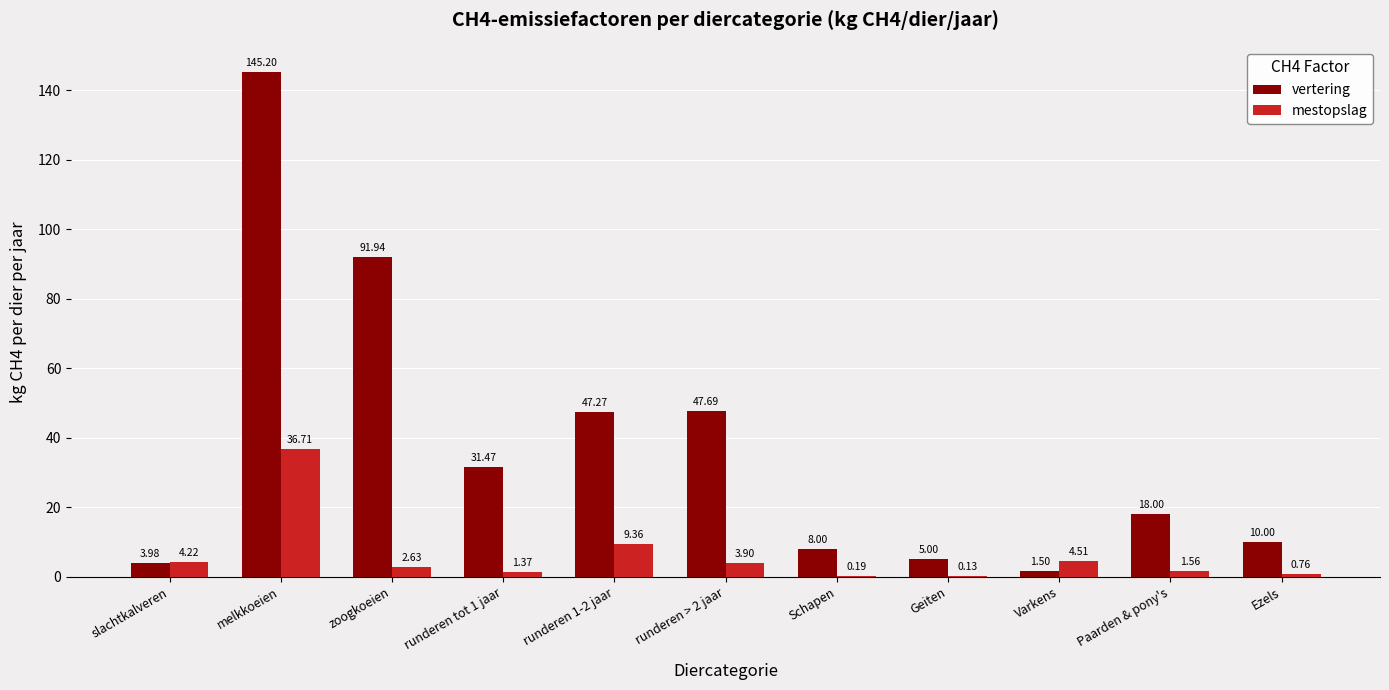

Which series changed the most between runderen > 2 jaar and Varkens?

vertering